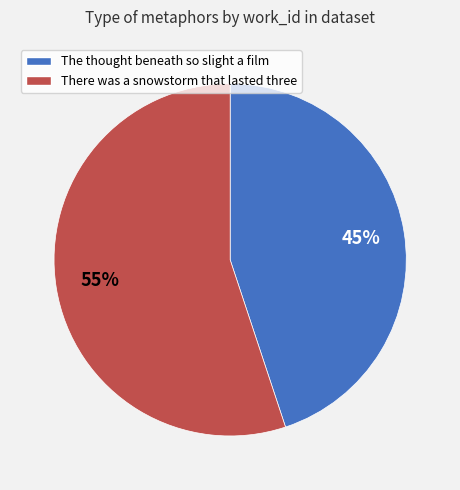

What percentage is the There was a snowstorm that lasted three slice, to the nearest percent?

55%